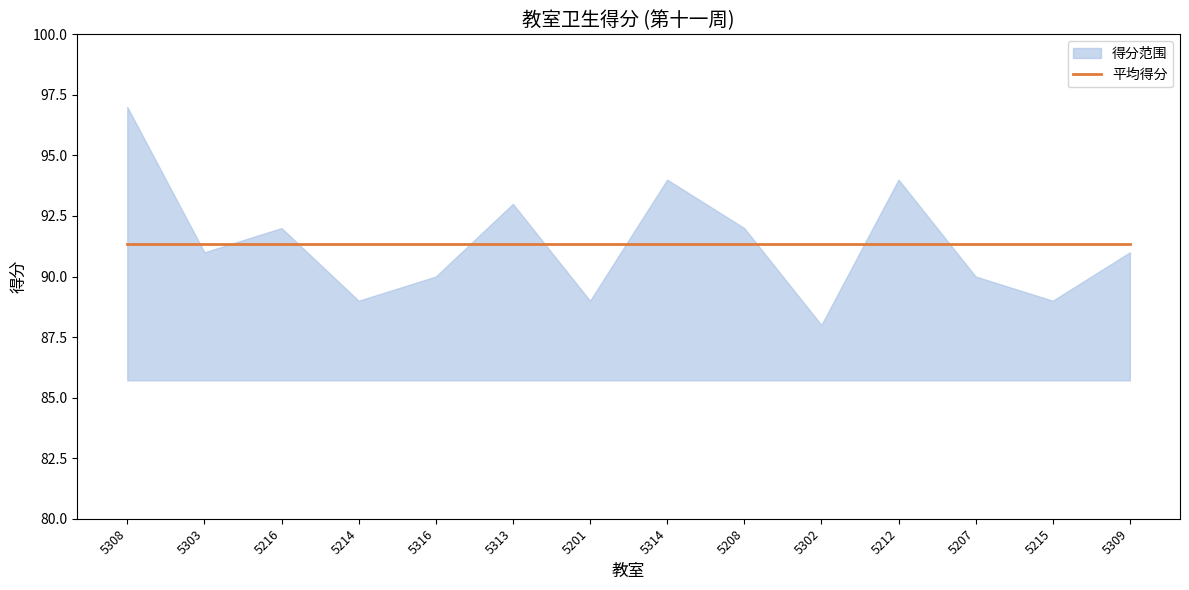

What is the change in value from 5313 to 5207?

-3